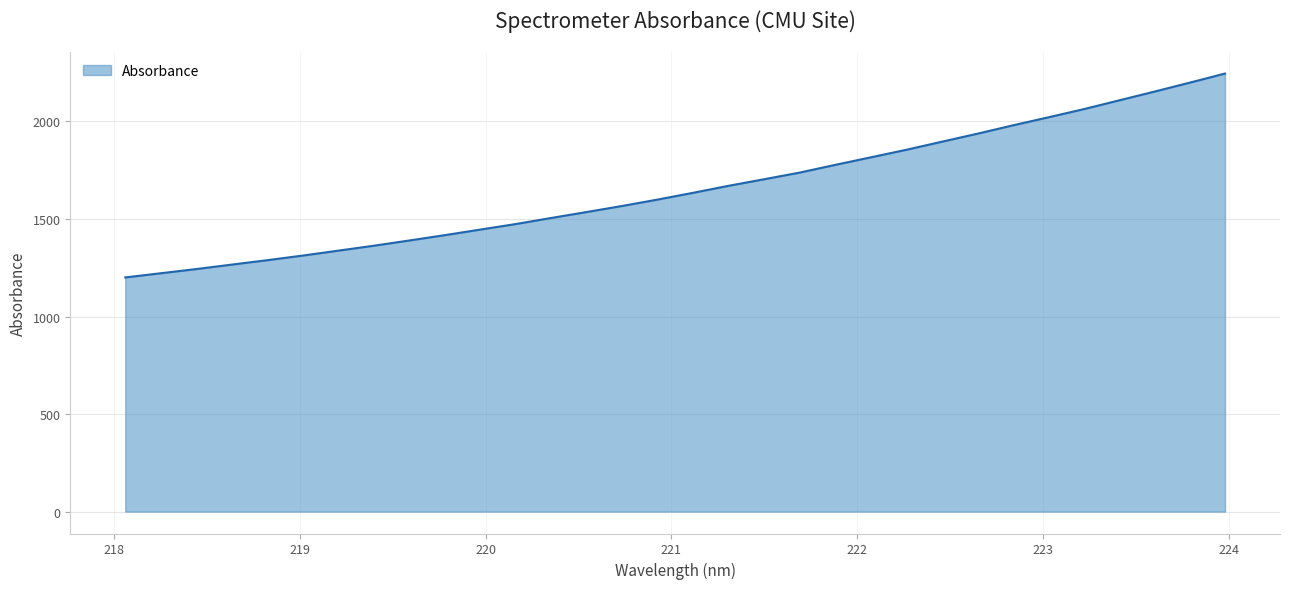

What is the difference between the second highest and second lowest values?

976.7